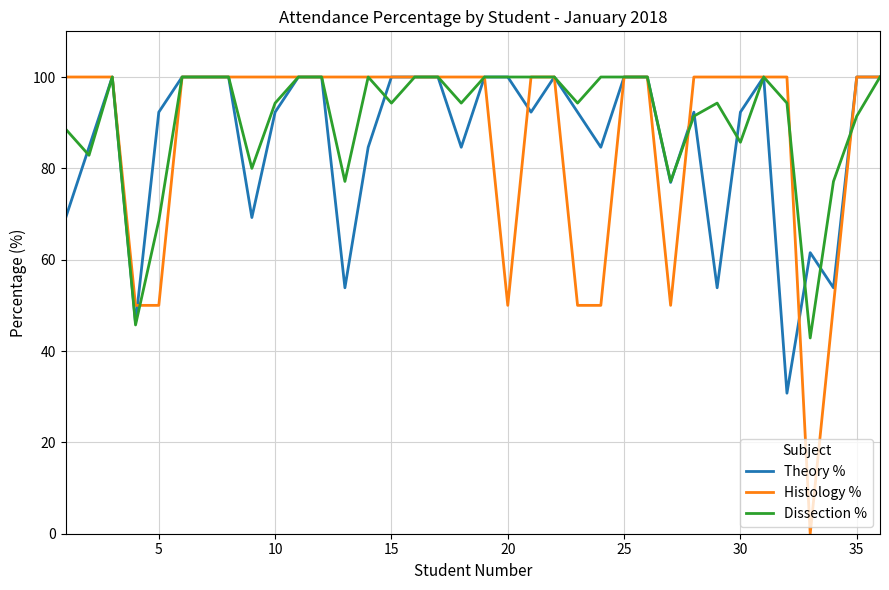

What is the highest value of the Theory % series?

100.0